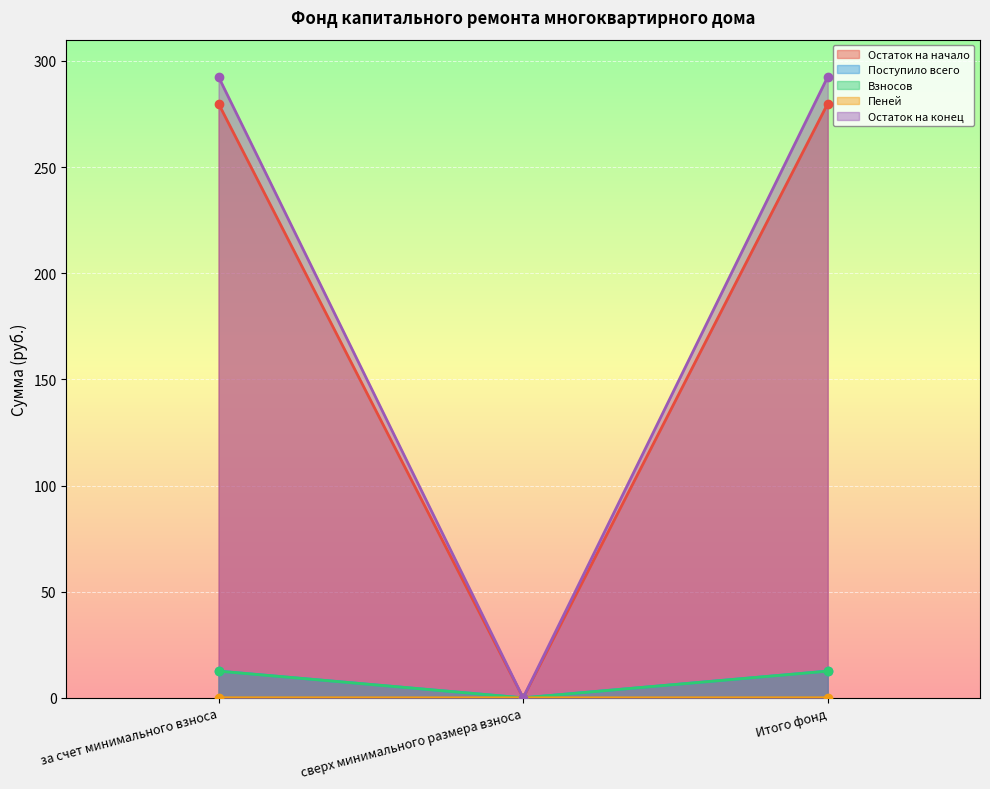

What is the sum of the Остаток на конец values at Итого фонд and сверх минимального размера взноса?

292.5